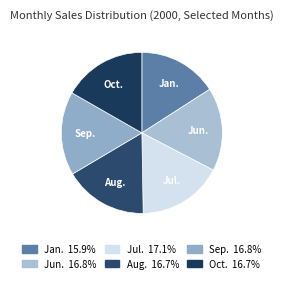

Is there any slice that represents more than half of the pie?

No